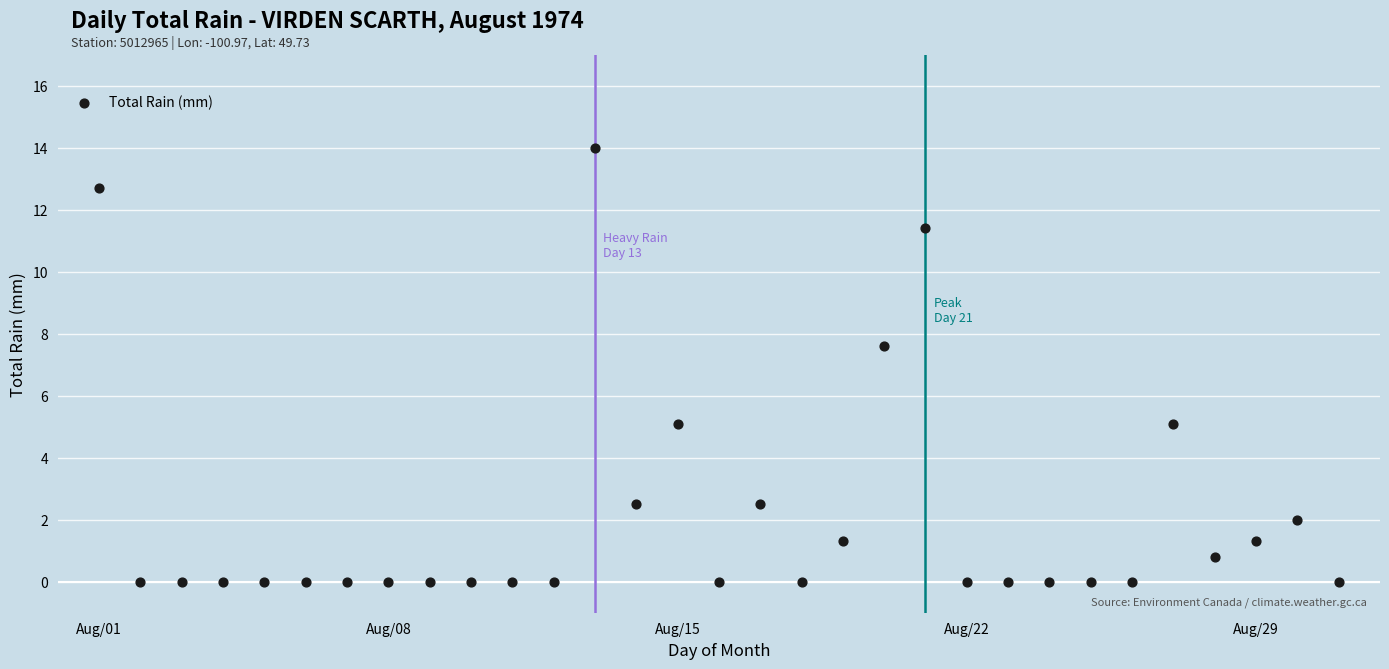

What is the range of Y values (max minus min)?

14.0